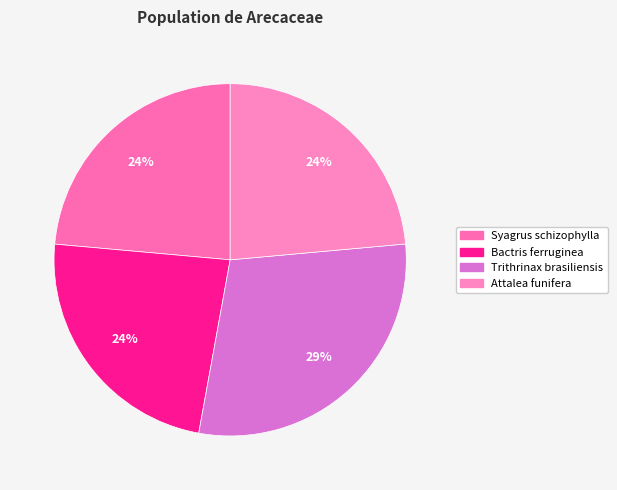

How many slices are in this pie chart?

4